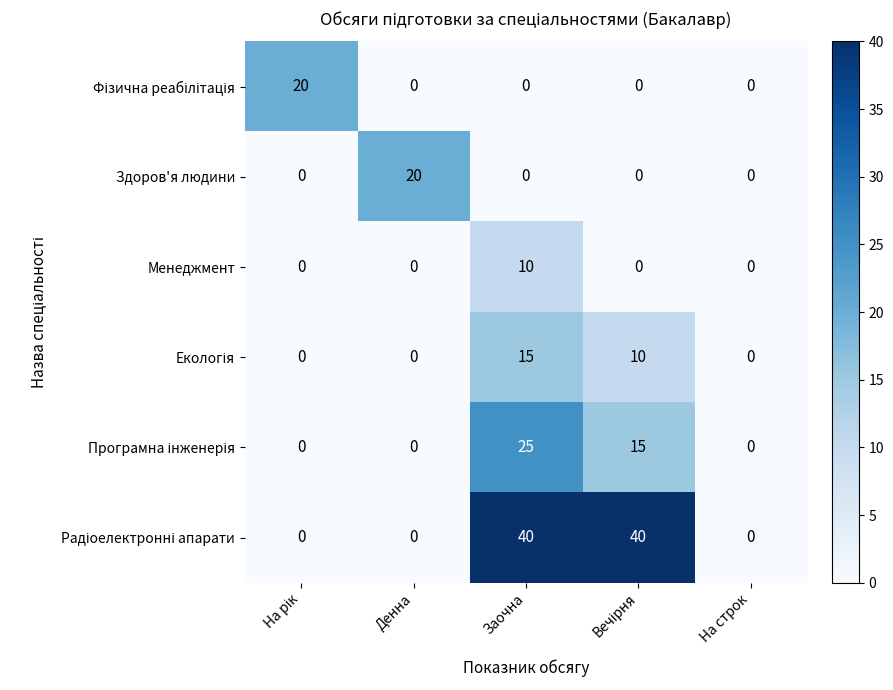

True or false: Менеджмент has a value of 10 at Заочна.

True